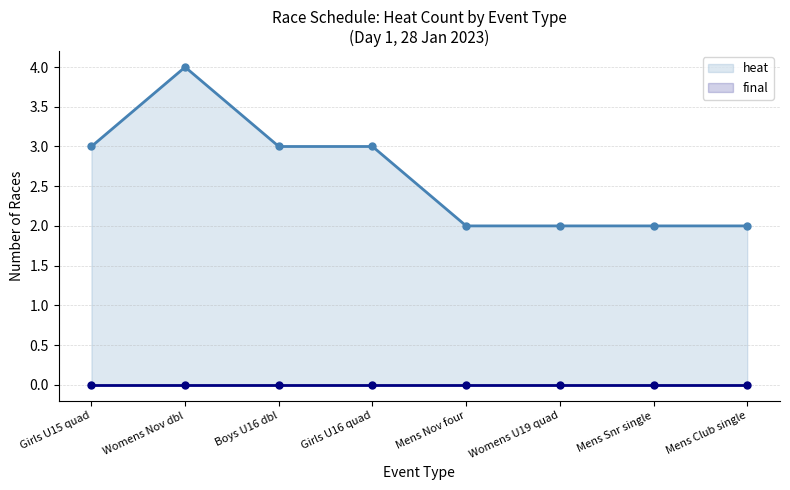

Which series changed the most between Girls U15 quad and Mens Nov four?

heat